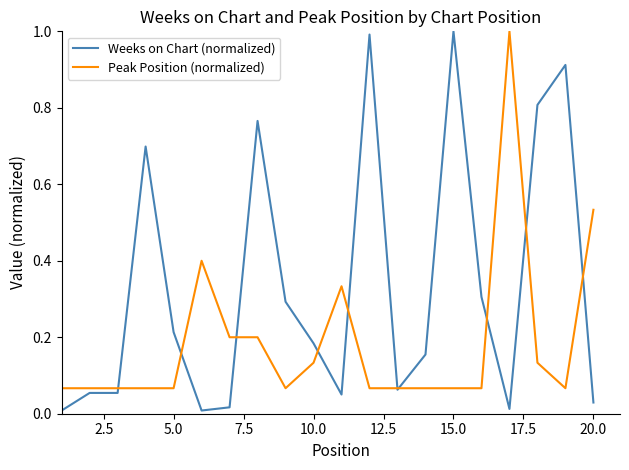

Rank the series by their average value, from highest to lowest.

Weeks on Chart (normalized), Peak Position (normalized)